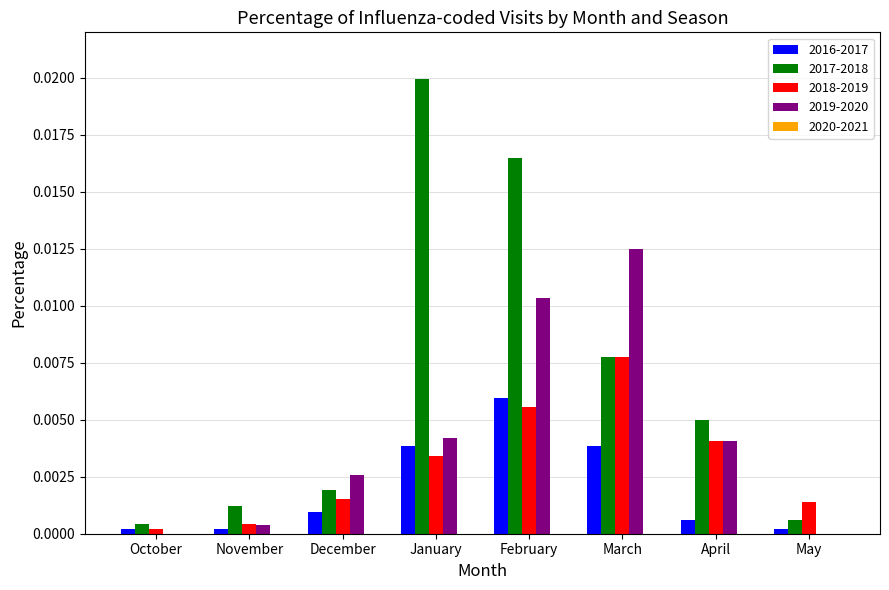

At which label is 2017-2018 closest to 0?

October